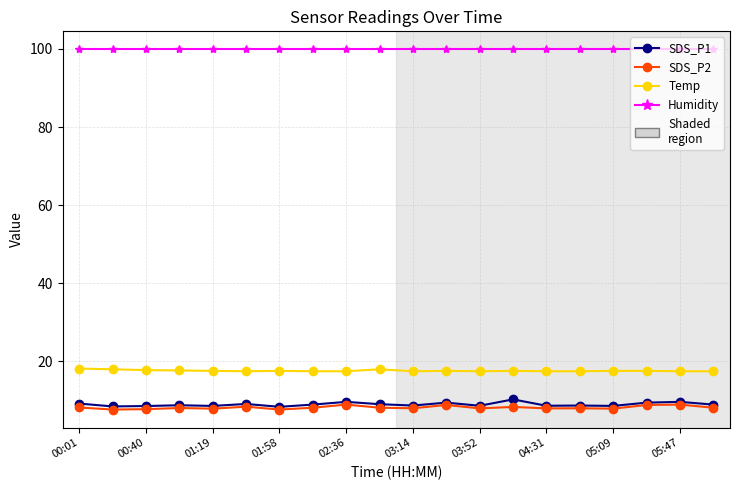

How many distinct data groups are displayed?

4